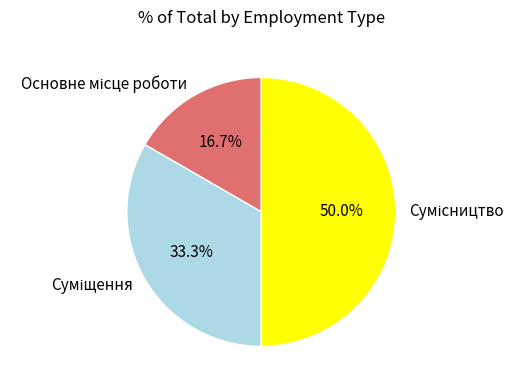

Count the number of slices in the pie.

3